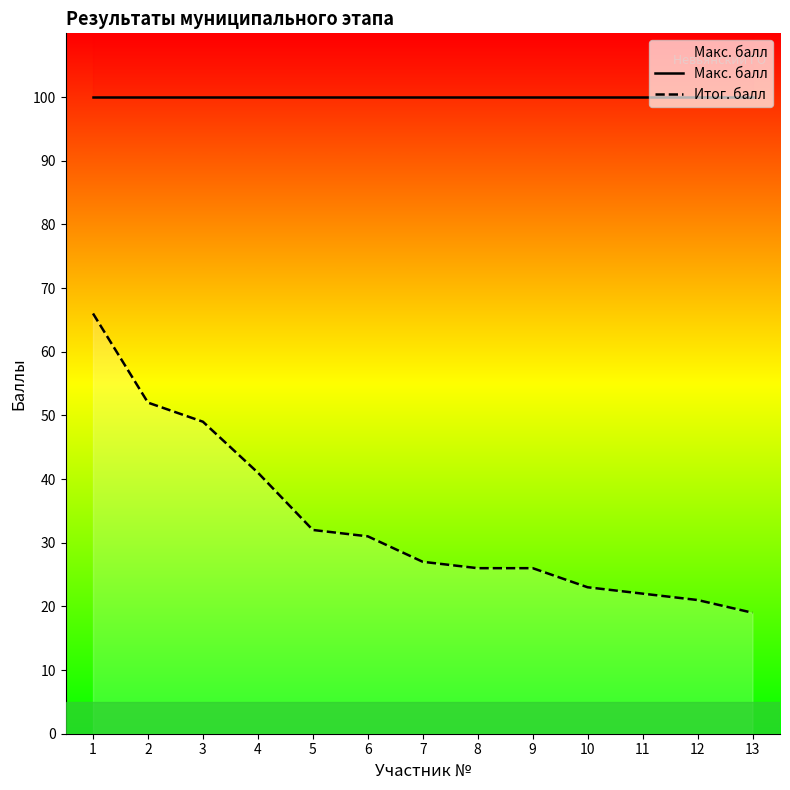

Between 12 and 8, which is larger?

12